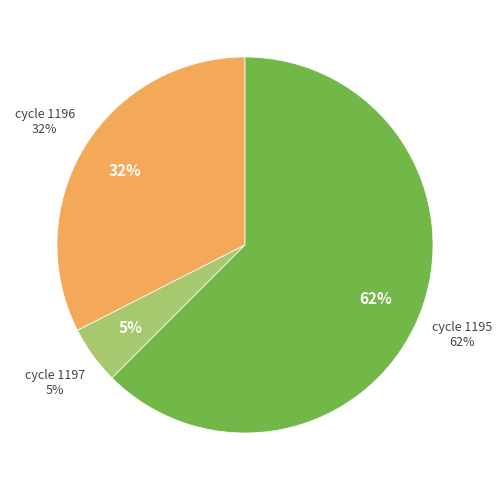

What is the largest slice in the pie chart?

1195